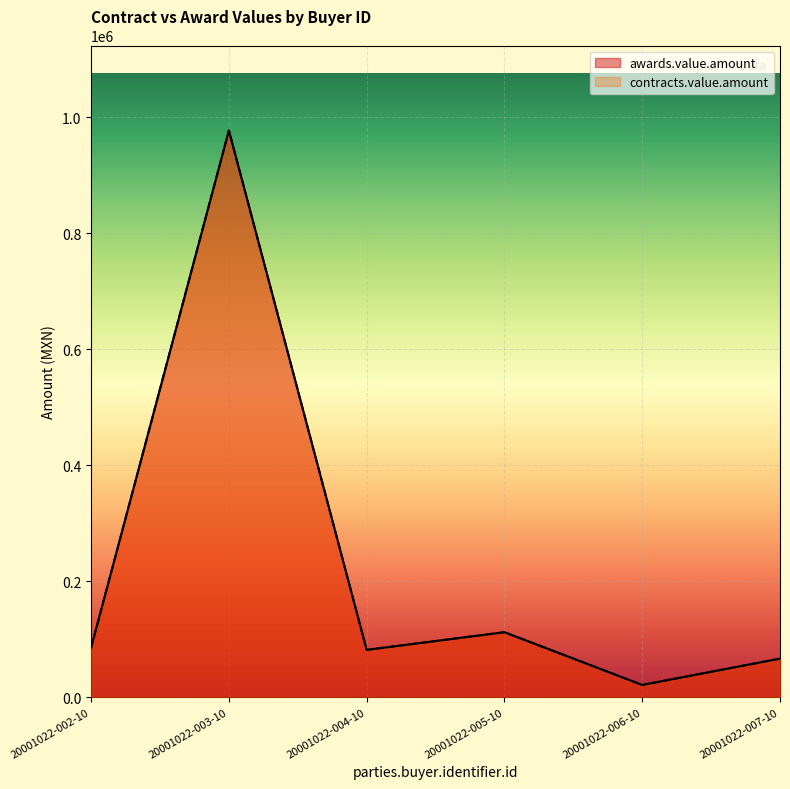

Count the number of data series in this chart.

2